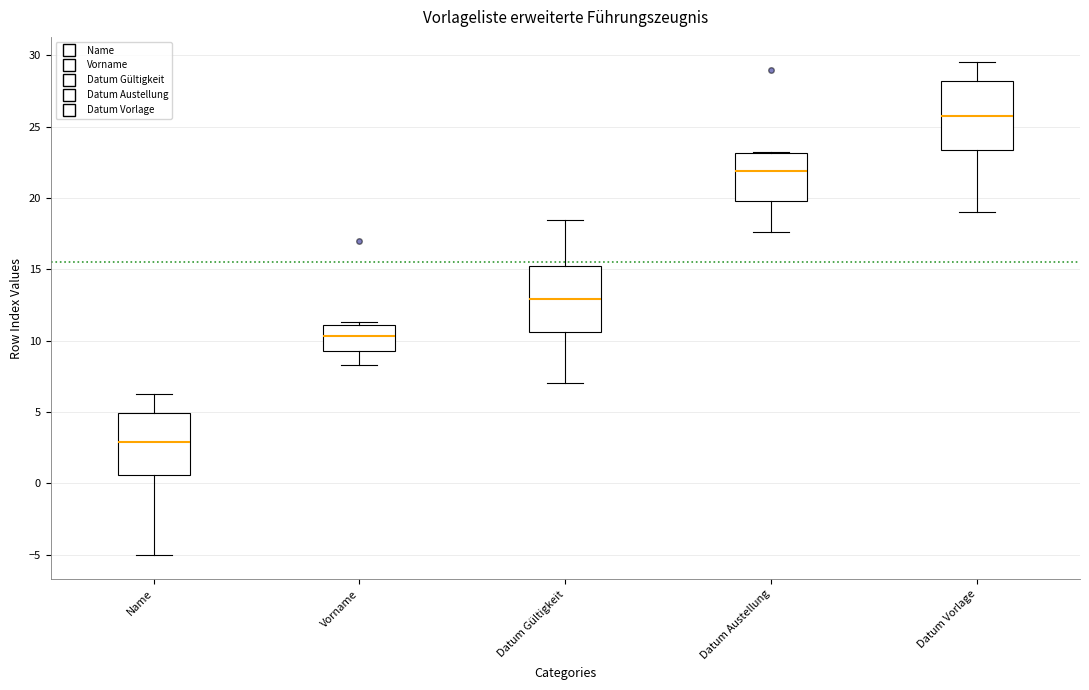

Reading left to right, transcribe this box plot: for each box, give where its median line is, the range the box spans, and where its two whiskers end, as read against the y-axis. The values are not printed on the chart, so give them approximately, as read against the axis.

Name: median 3.0, box 0.5 to 5.0, whiskers -5.0 to 6.5
Vorname: median 10.5, box 9.5 to 11.0, whiskers 8.5 to 11.5
Datum Gültigkeit: median 13.0, box 10.5 to 15.0, whiskers 7.0 to 18.5
Datum Austellung: median 22.0, box 20.0 to 23.0, whiskers 17.5 to 23.0
Datum Vorlage: median 25.5, box 23.5 to 28.0, whiskers 19.0 to 29.5